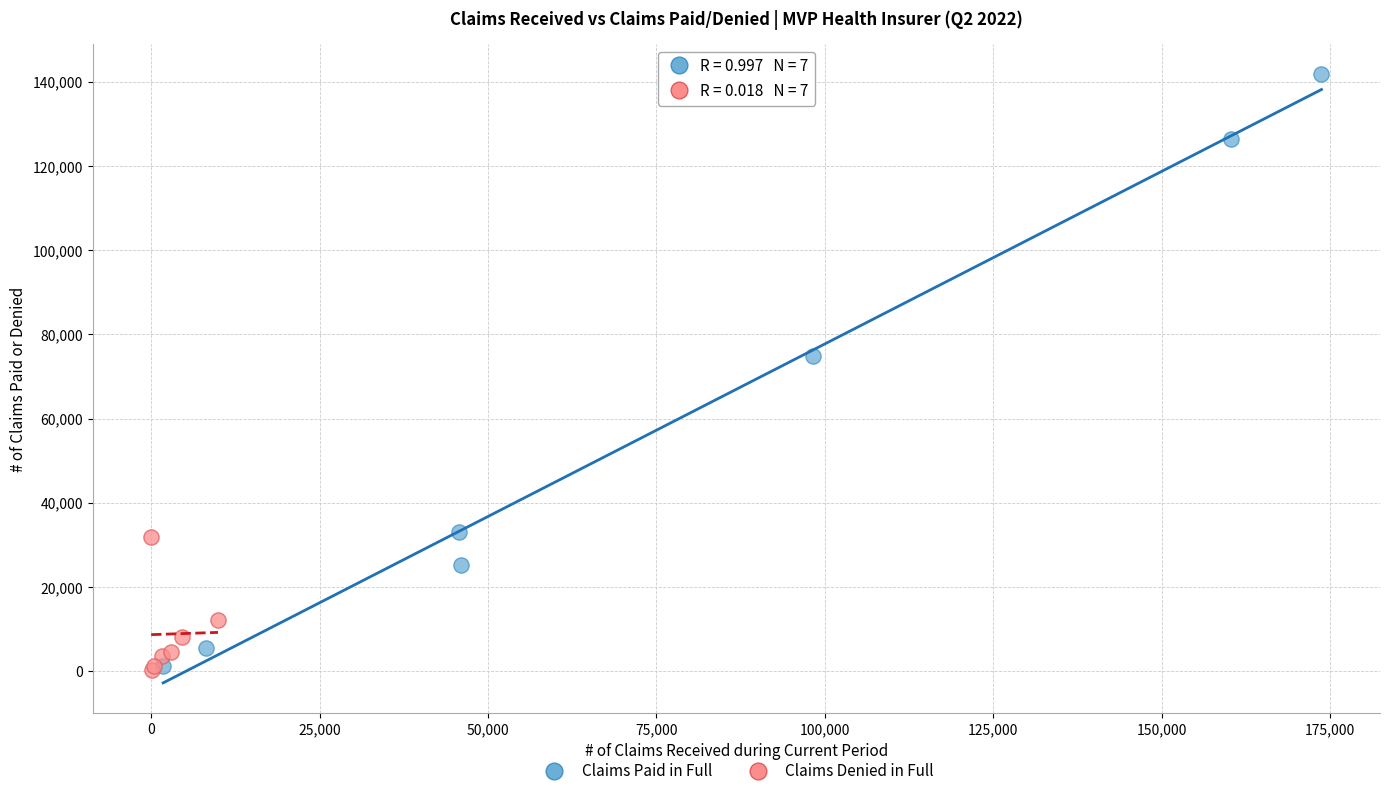

Which series contains the highest Y value?

Claims Paid in Full